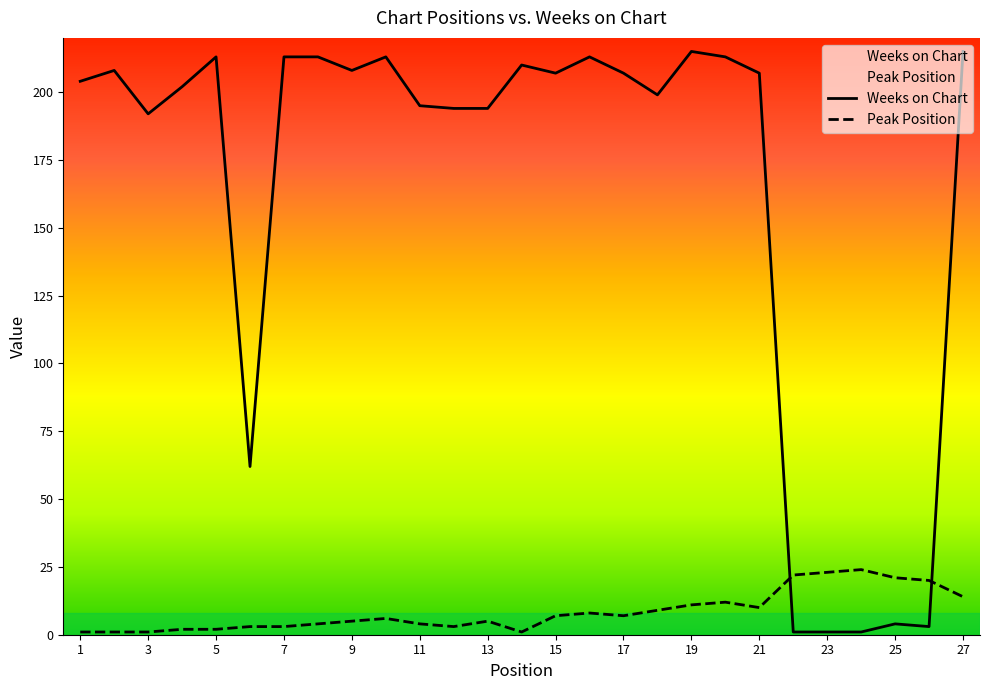

Which category has the lowest value in the Peak Position series?

1